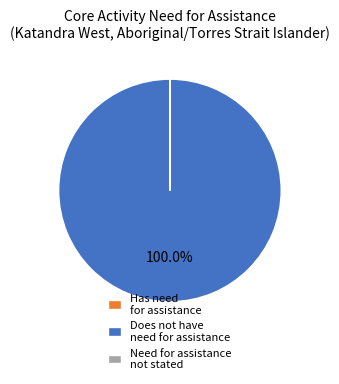

Which slice represents more than half of the pie?

Does not have need for assistance